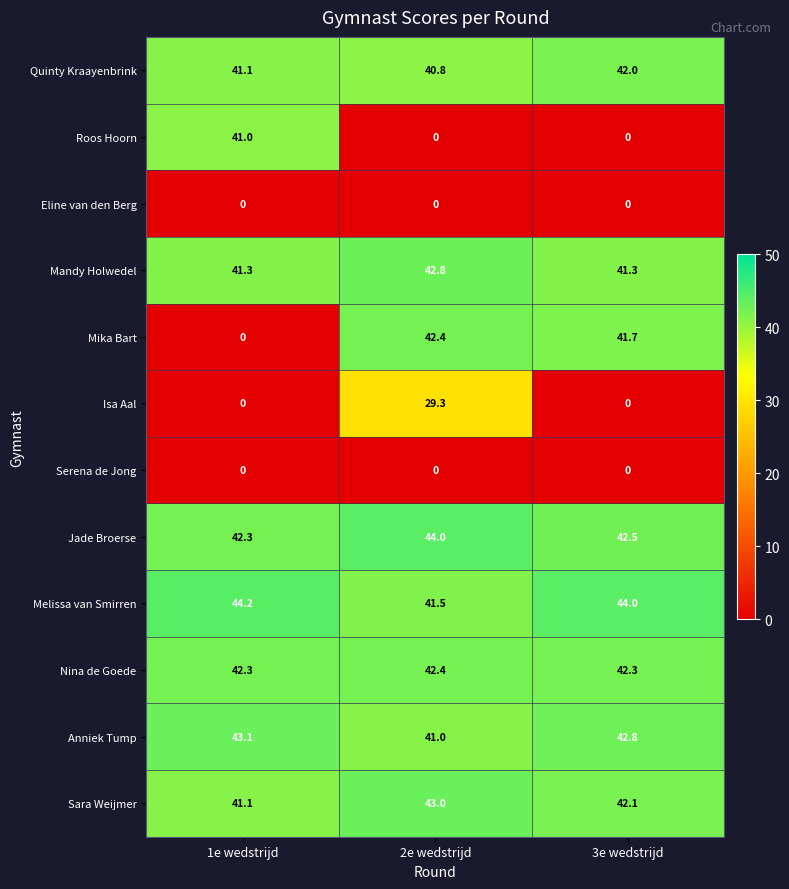

The Jade Broerse series shows 14.1 at 3e wedstrijd. True or false?

False